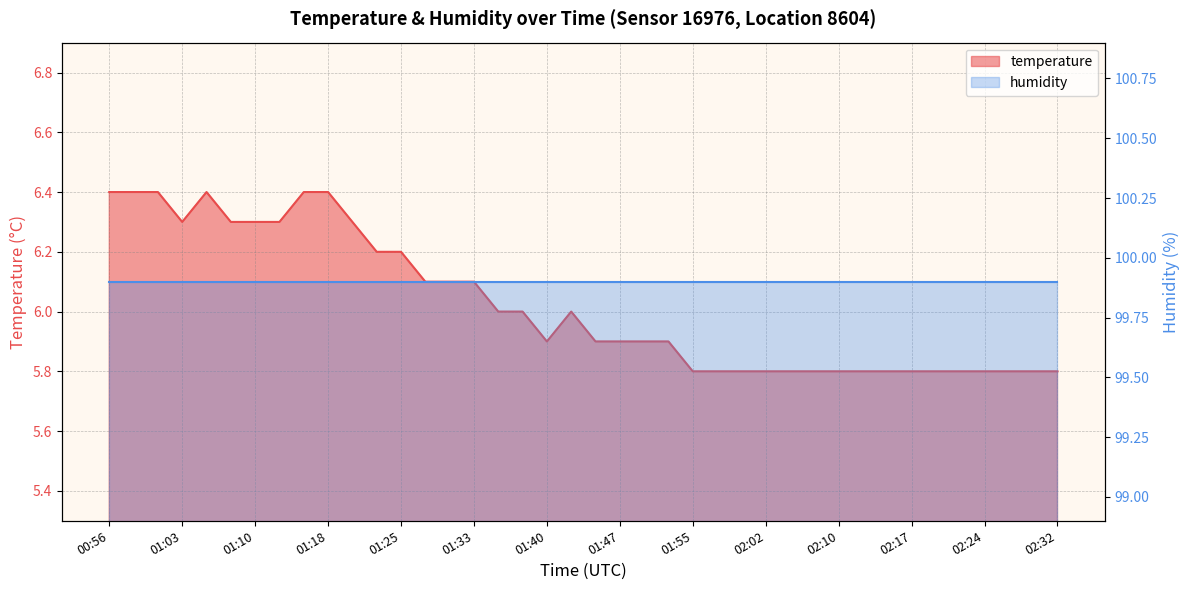

What is the difference between the second highest and minimum values?

0.6